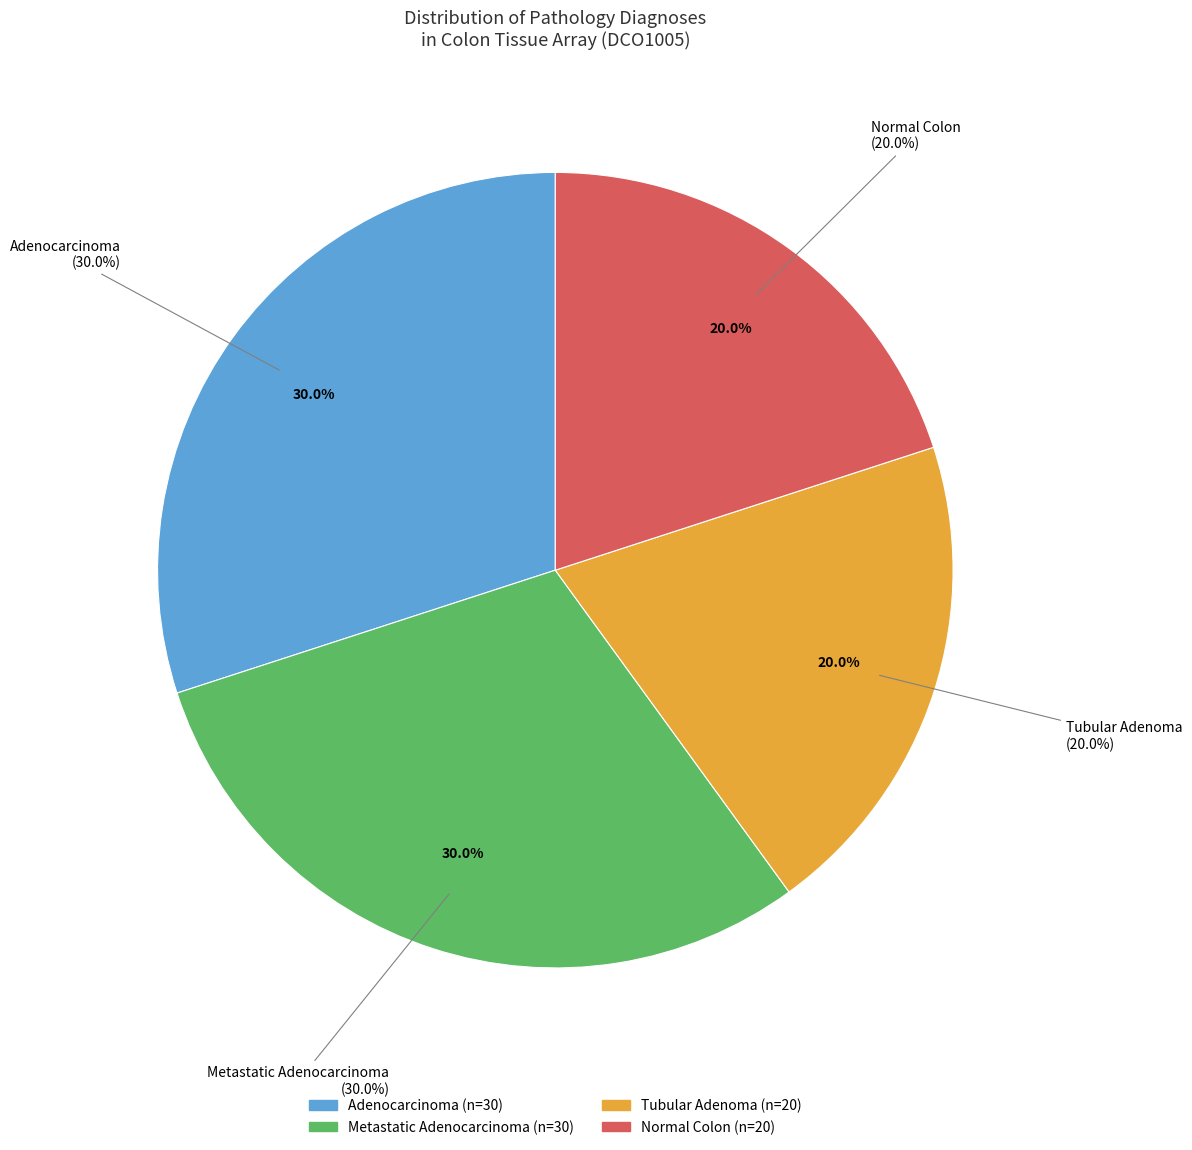

What is the majority slice?

Adenocarcinoma